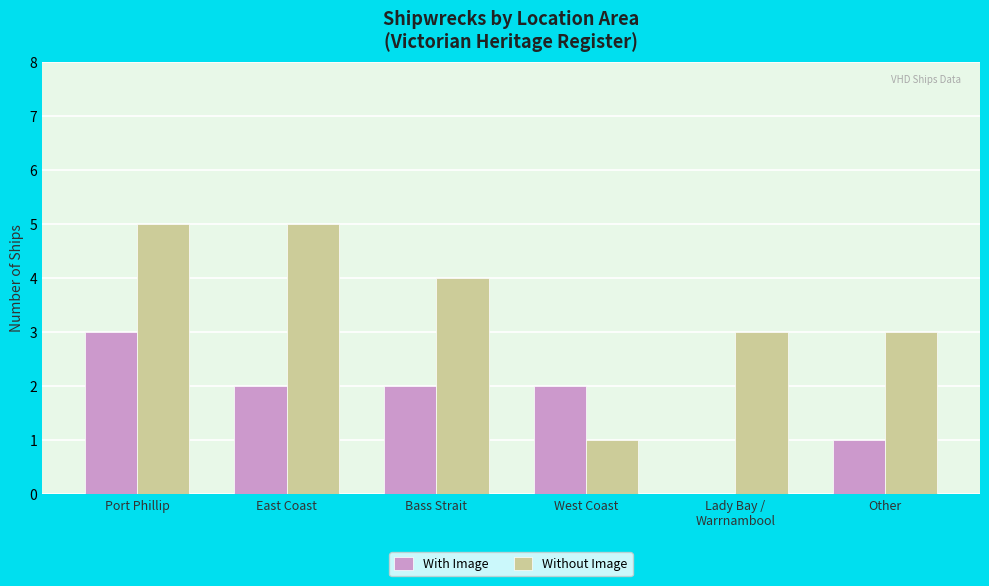

The With Image series shows 4 at East Coast. True or false?

False